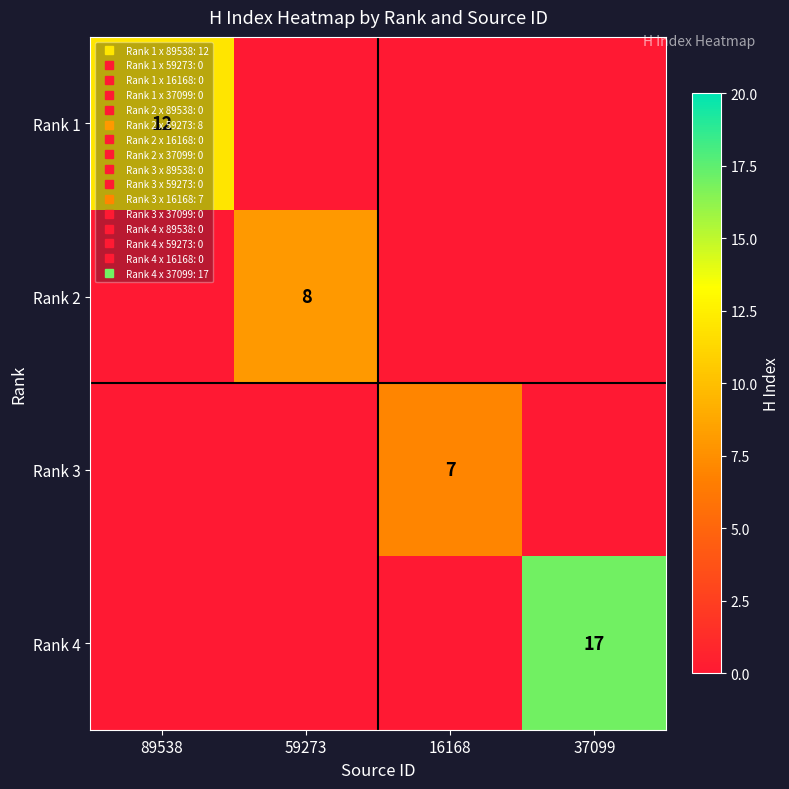

What is the difference between the maximum and minimum values in the Rank 2 series?

8